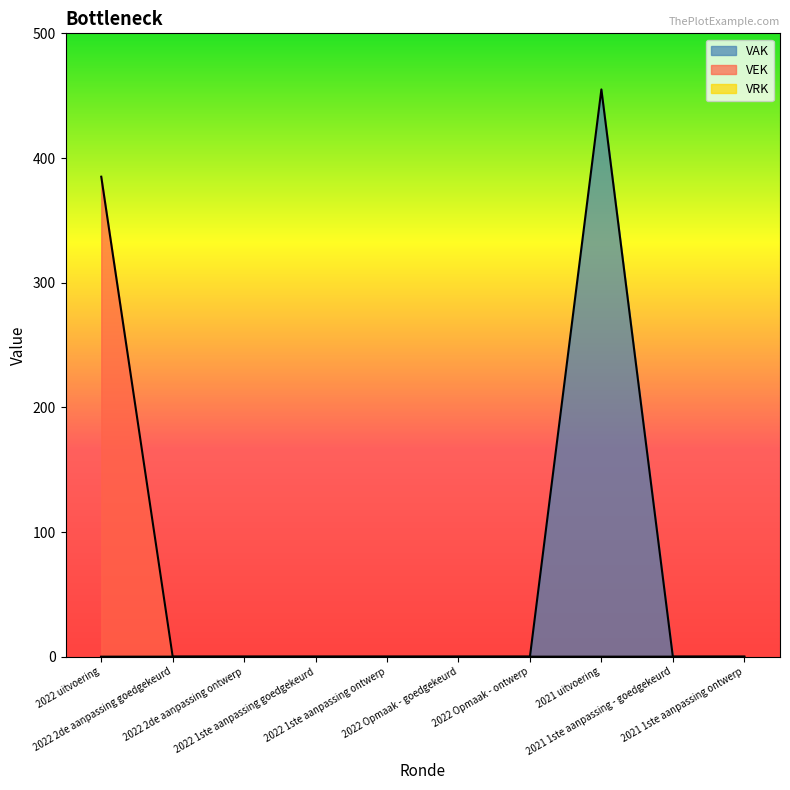

Which series has the widest spread of values?

VAK